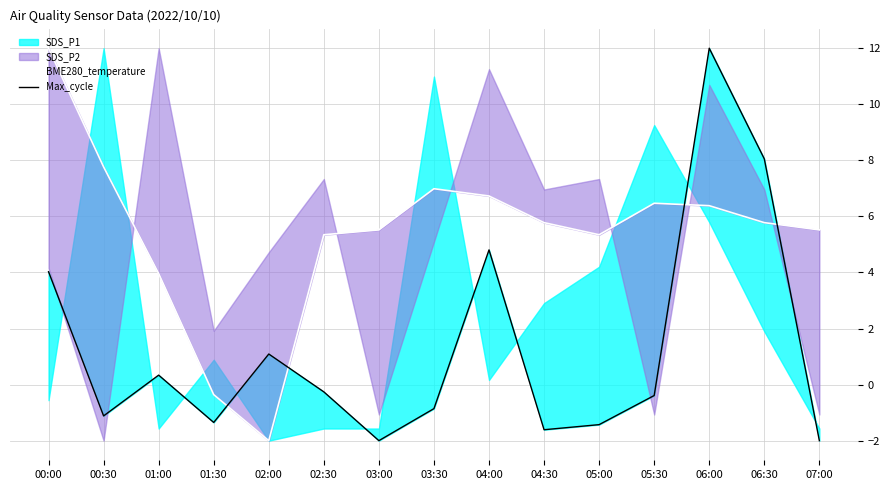

Count the number of categories in the chart.

15